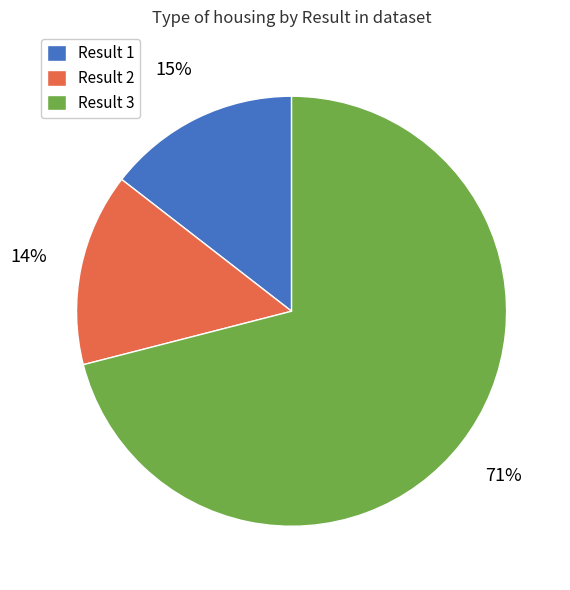

Is it true that Result 1 is 15% of the pie?

True